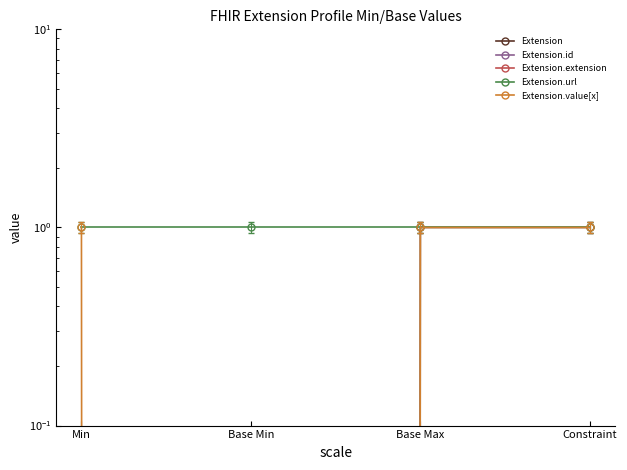

Is it true that Extension.id equals 0 at Constraint?

True